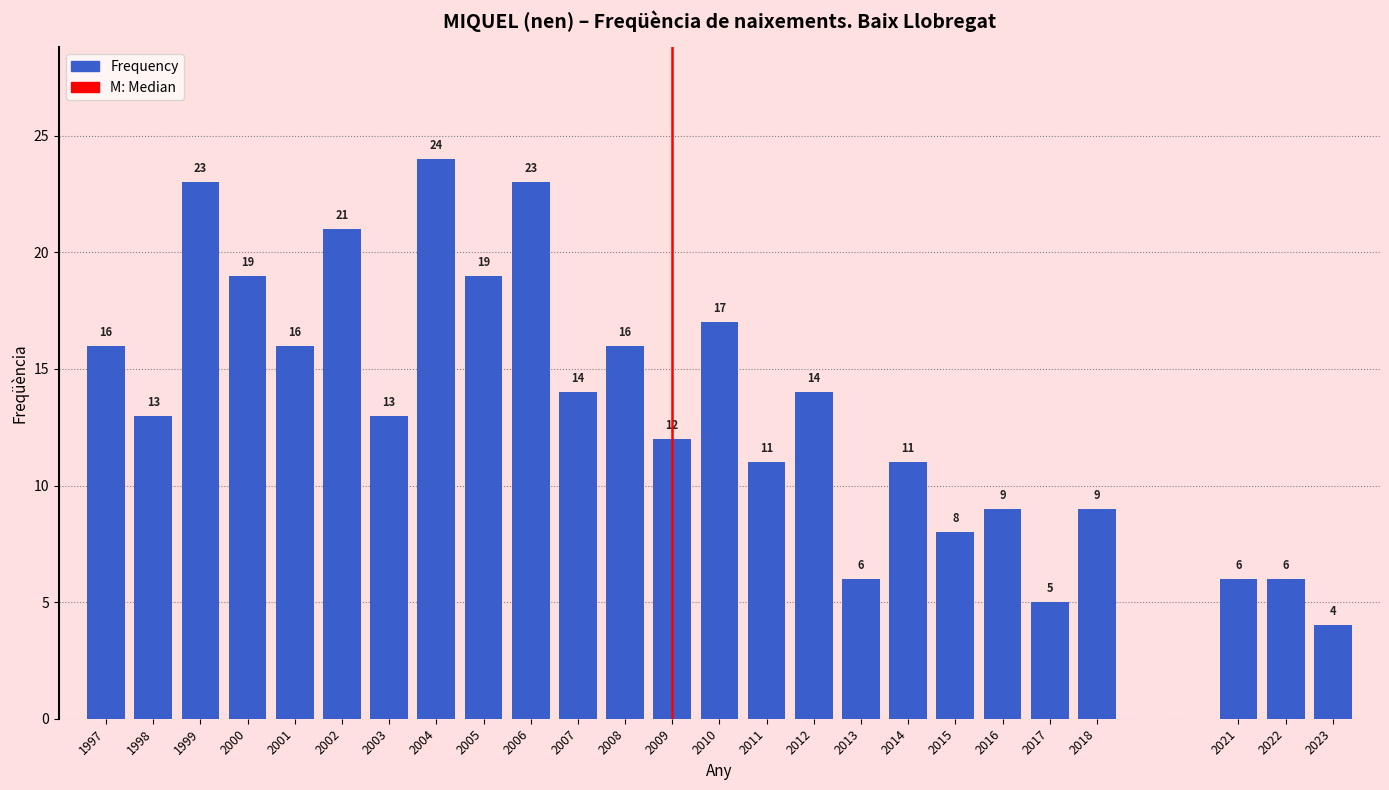

Reading right to left, list all the values displayed in this chart.

4	6	6	9	5	9	8	11	6	14	11	17	12	16	14	23	19	24	13	21	16	19	23	13	16